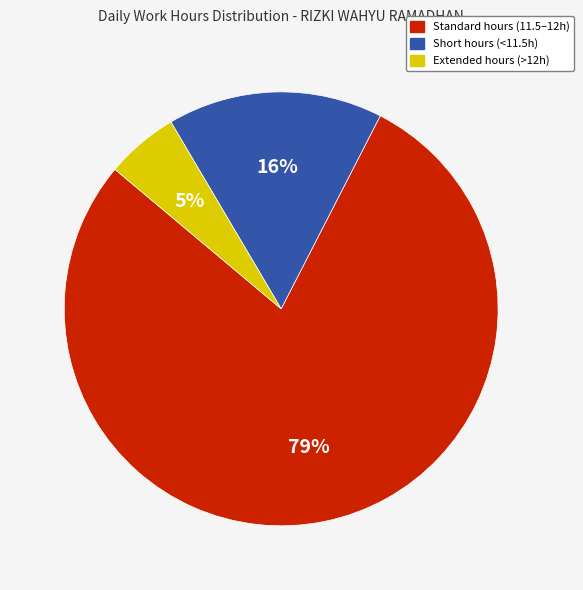

Rank the categories by value from highest to lowest.

Standard hours (11.5–12h), Short hours (<11.5h), Extended hours (>12h)